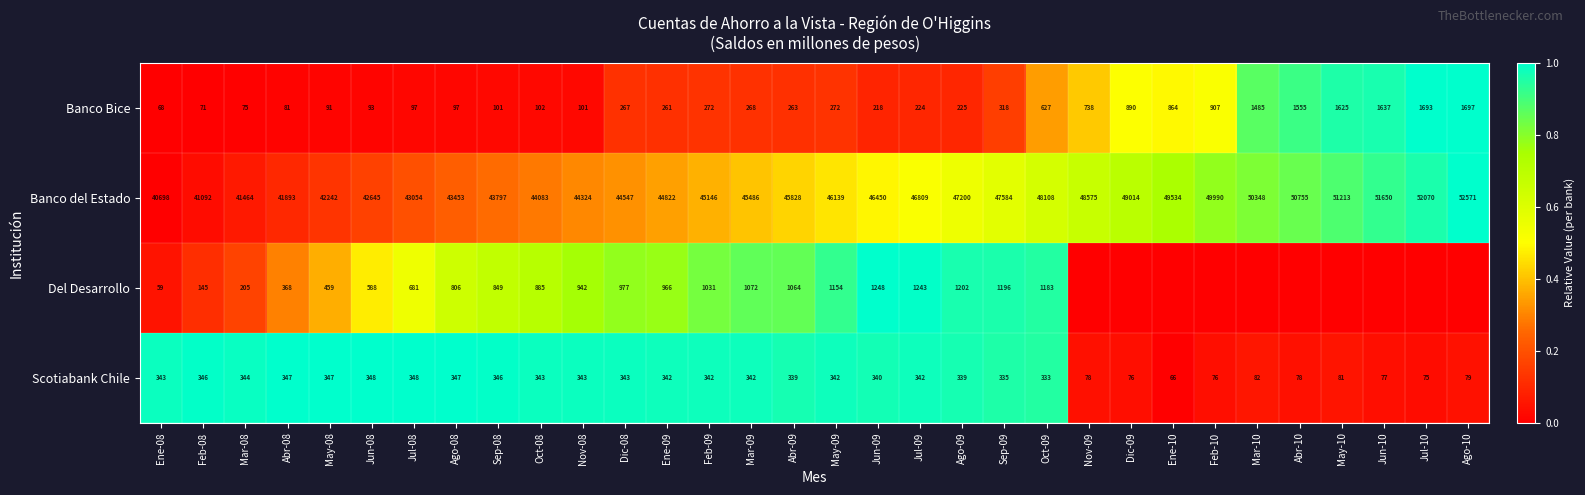

Is it true that Del Desarrollo equals 1183 at Oct-09?

True